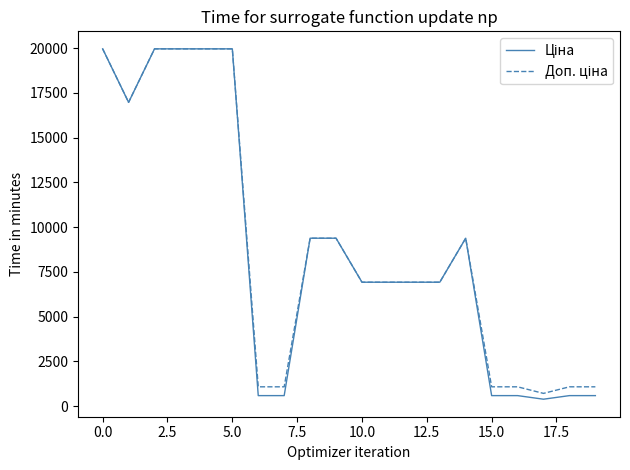

What is the maximum value shown in the chart?

19964.2